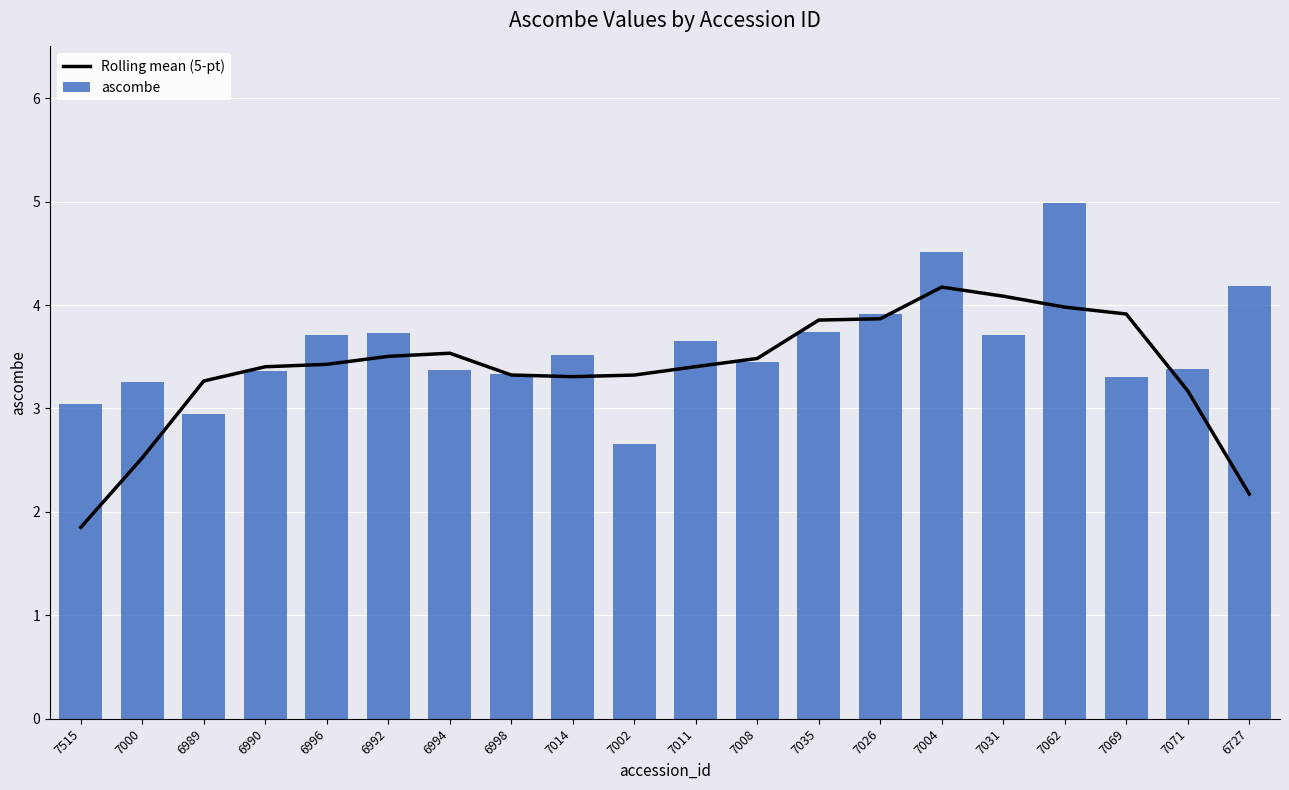

What are all the series names shown in the legend?

Rolling mean (5-pt), ascombe